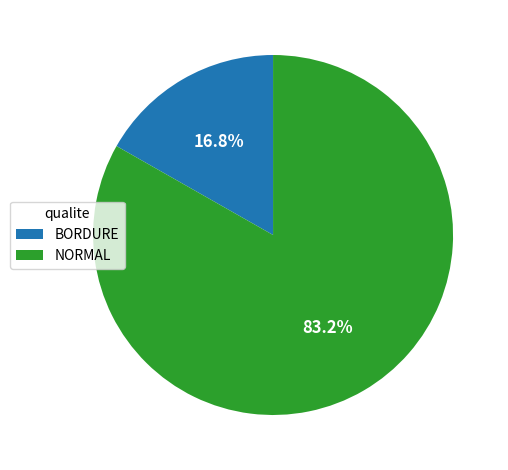

What percentage do BORDURE and NORMAL together represent?

100.0%